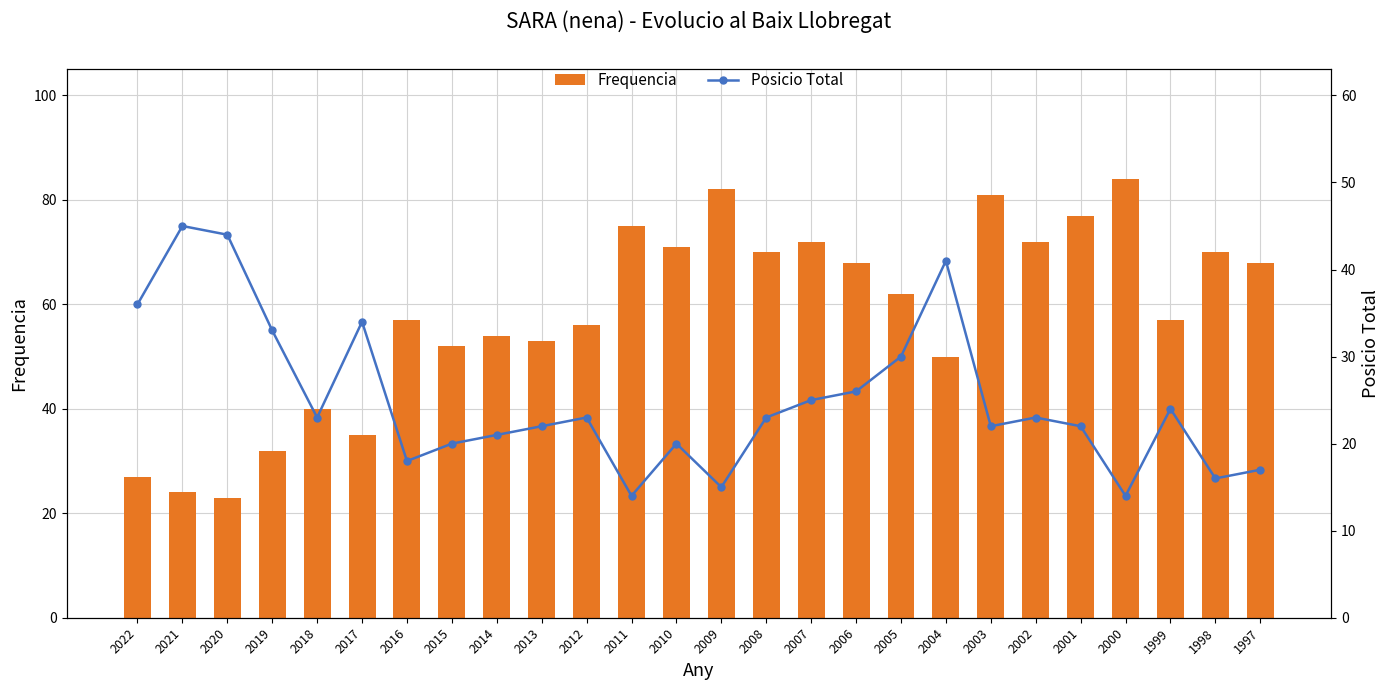

Is it true that Frequencia equals 33 at 2012?

False